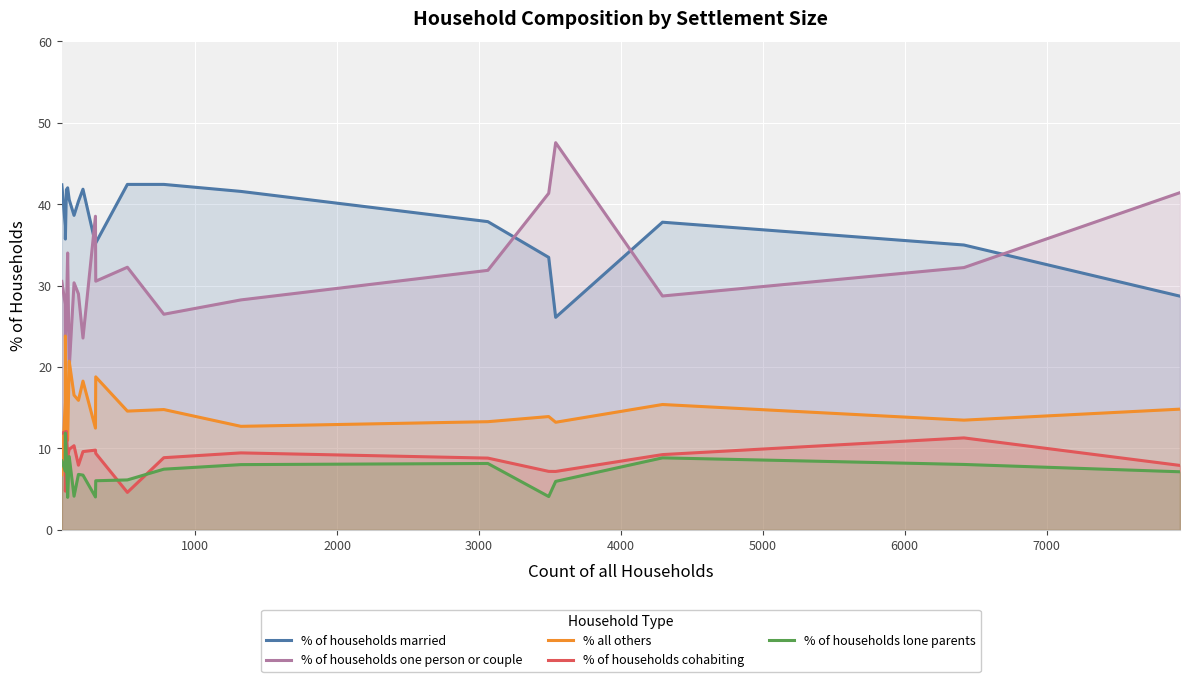

Which series has the largest total across all categories?

% of households married